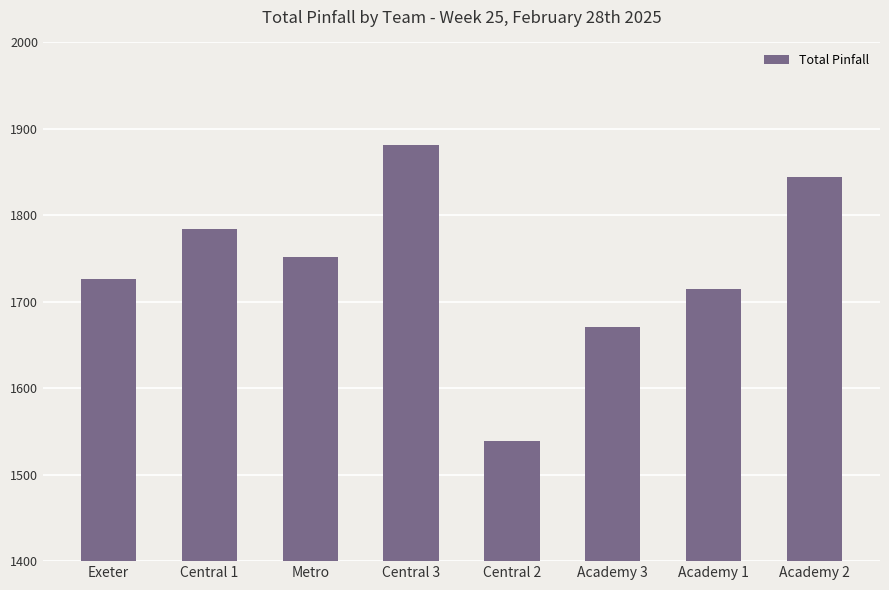

At which label does the data first exceed 1752?

Central 1